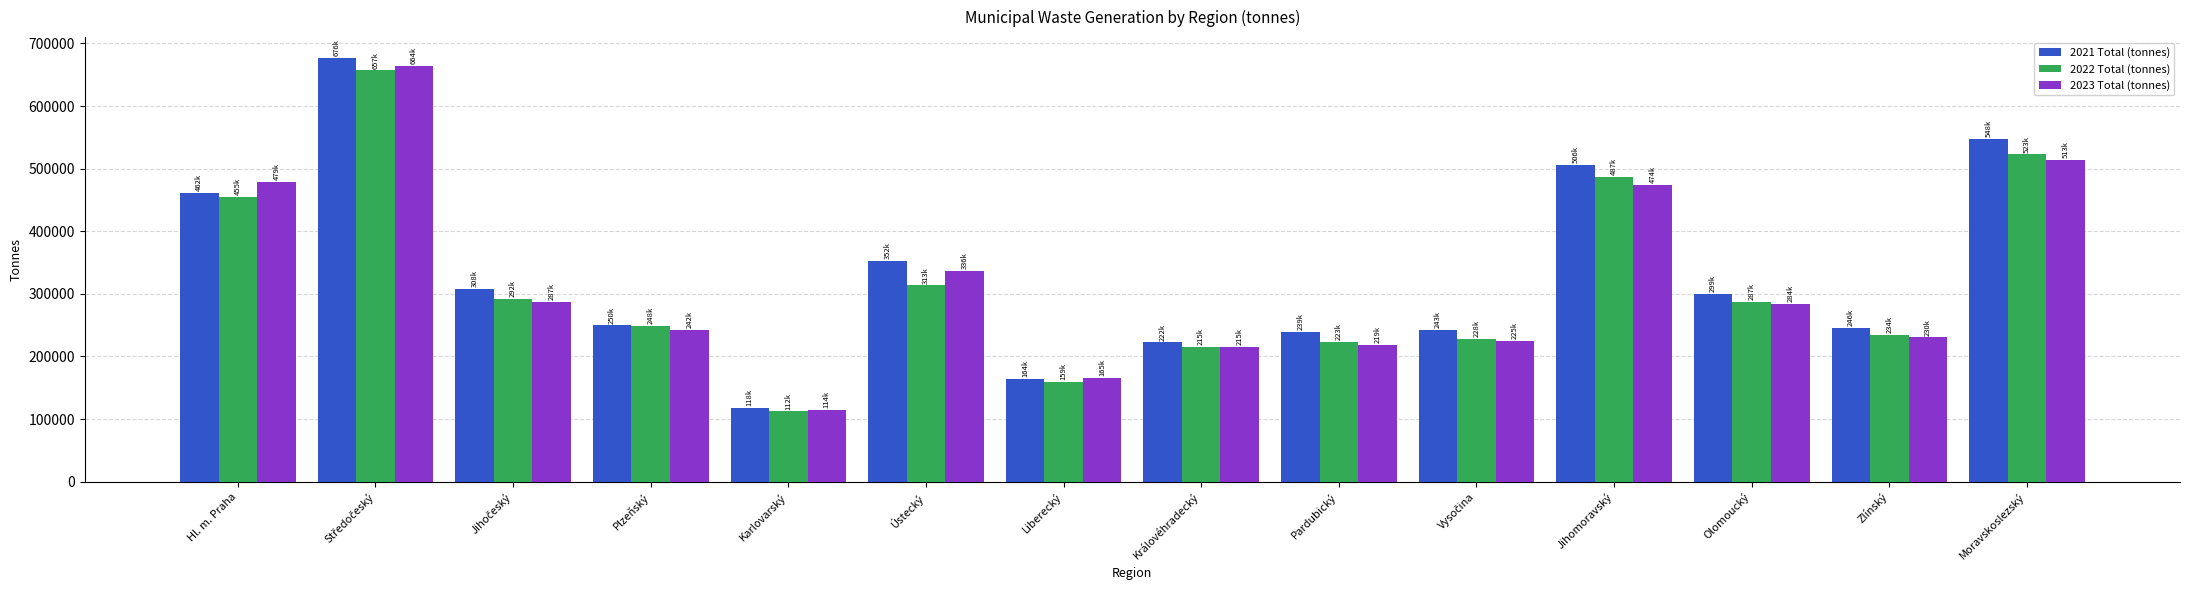

What is the spread (max minus min) of values at Plzeňský?

7510.2